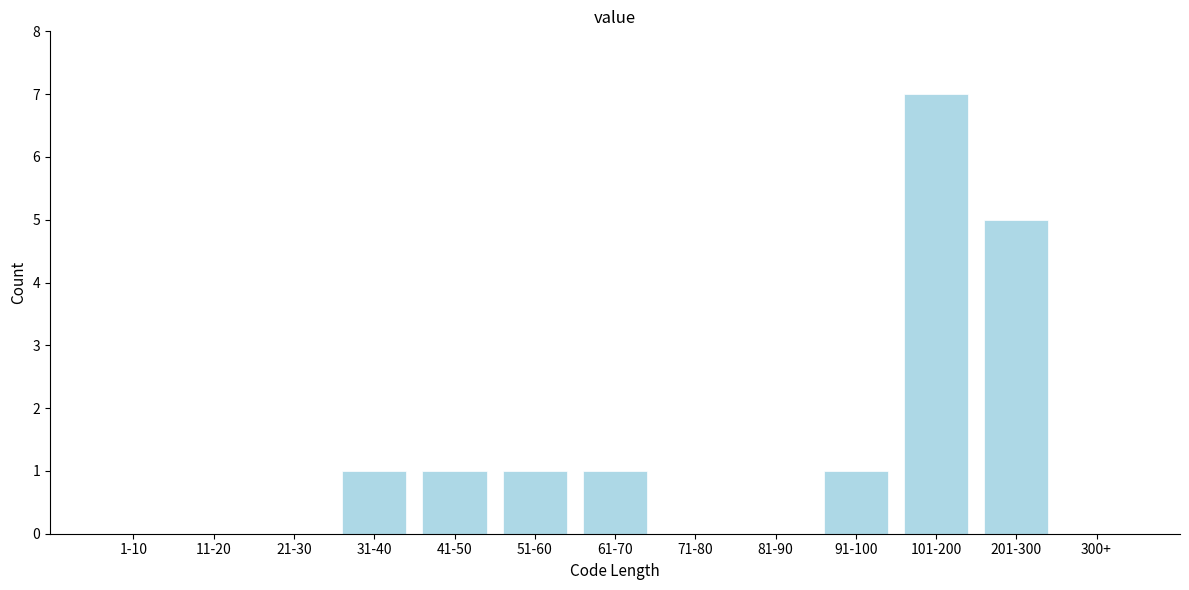

Reading left to right, list all the values displayed in this chart.

1-10=0	11-20=0	21-30=0	31-40=1	41-50=1	51-60=1	61-70=1	71-80=0	81-90=0	91-100=1	101-200=7	201-300=5	300+=0